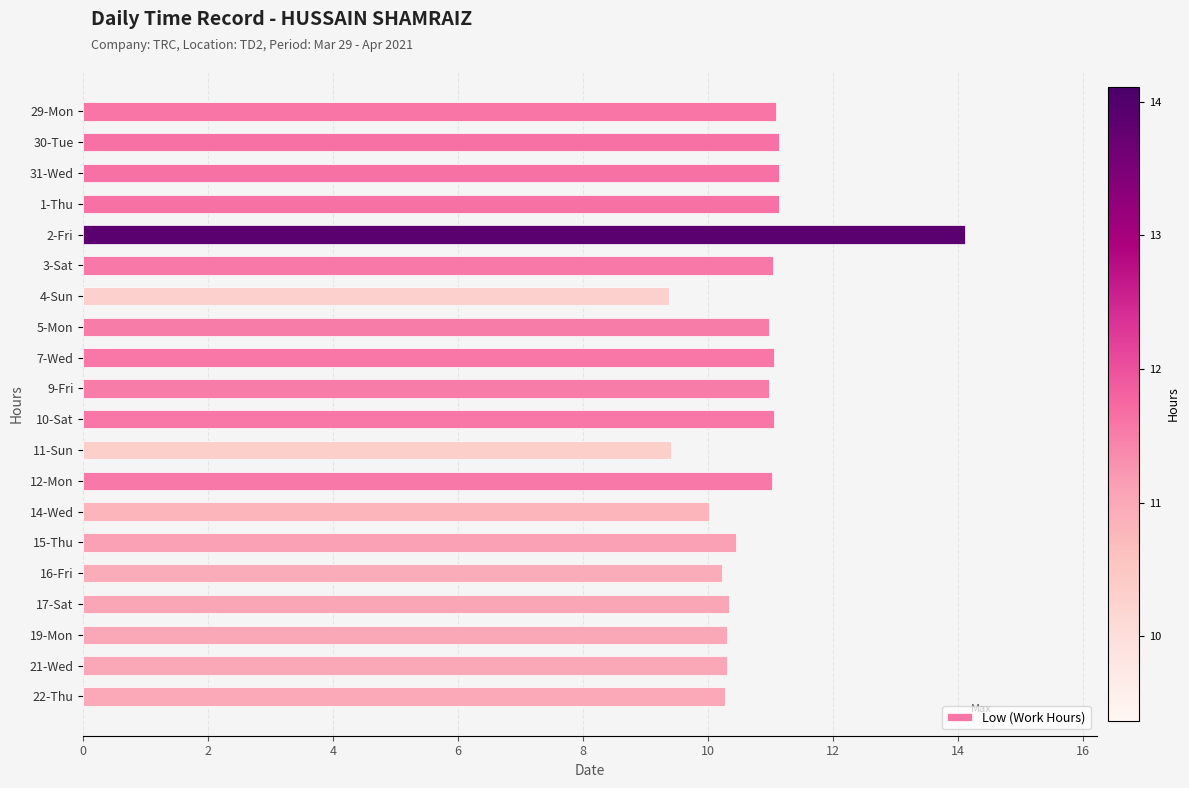

What is the sum of the values at 12-Mon and 22-Thu?

21.3